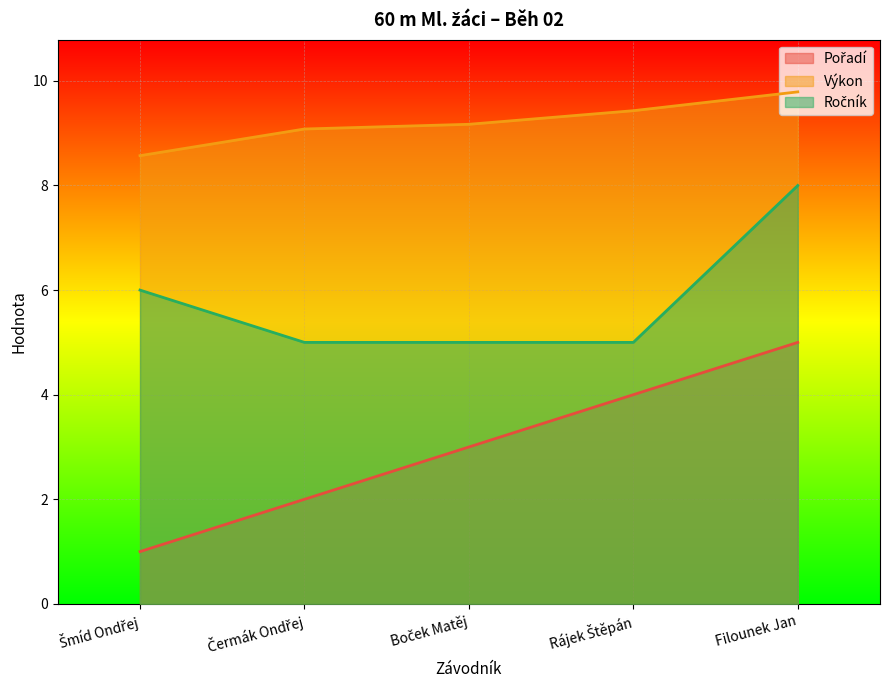

Is the value of Ročník at Čermák Ondřej greater than the value of Výkon at Šmíd Ondřej?

No